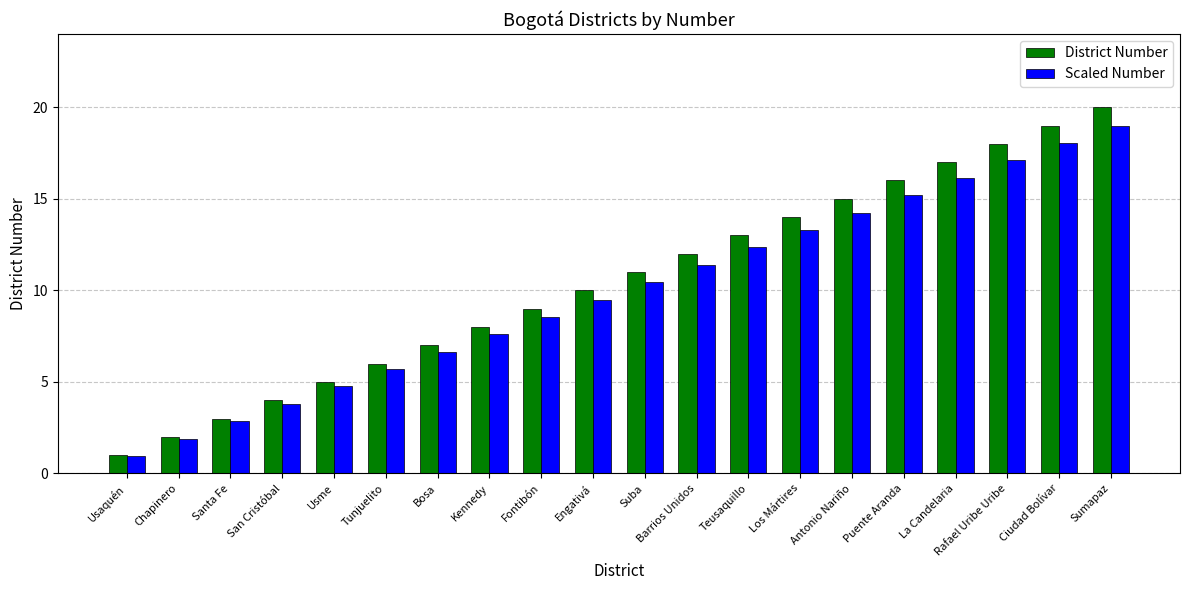

Which series has the widest spread of values?

District Number